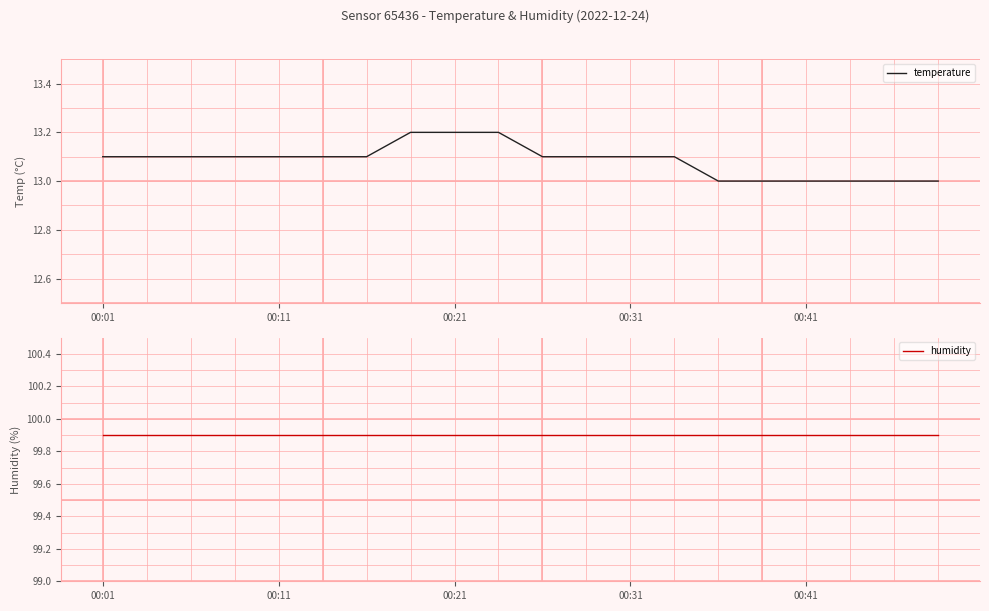

At 6, list the series in order from smallest to largest.

temperature, humidity